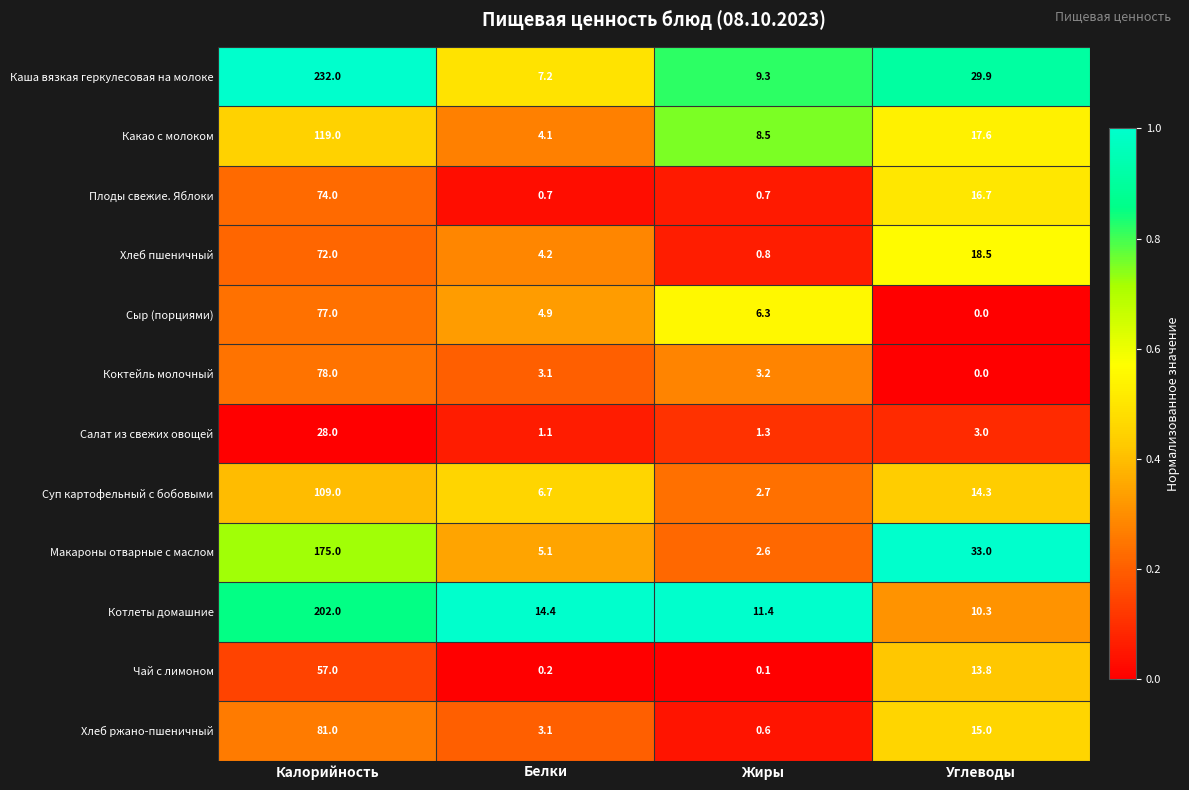

What is the difference between the maximum and second lowest values in the Хлеб ржано-пшеничный series?

77.9